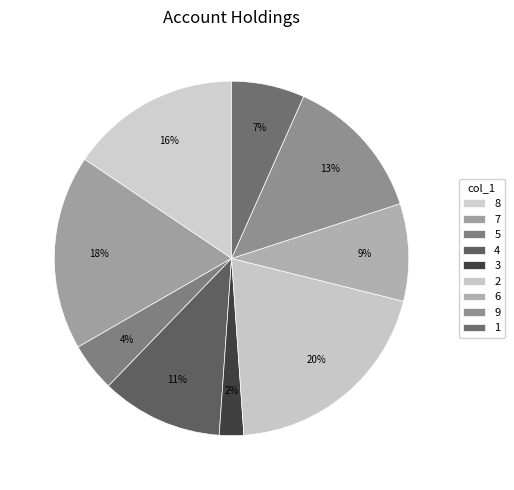

Does 2 represent more than half of the total?

No